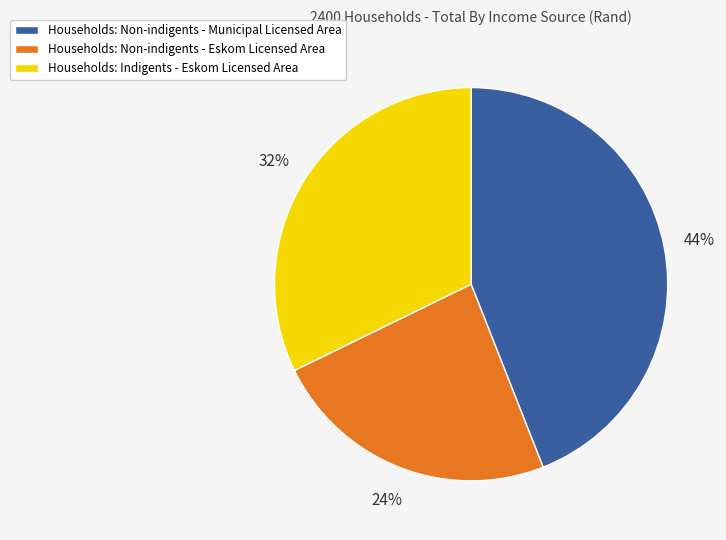

Does any single category account for the majority?

No